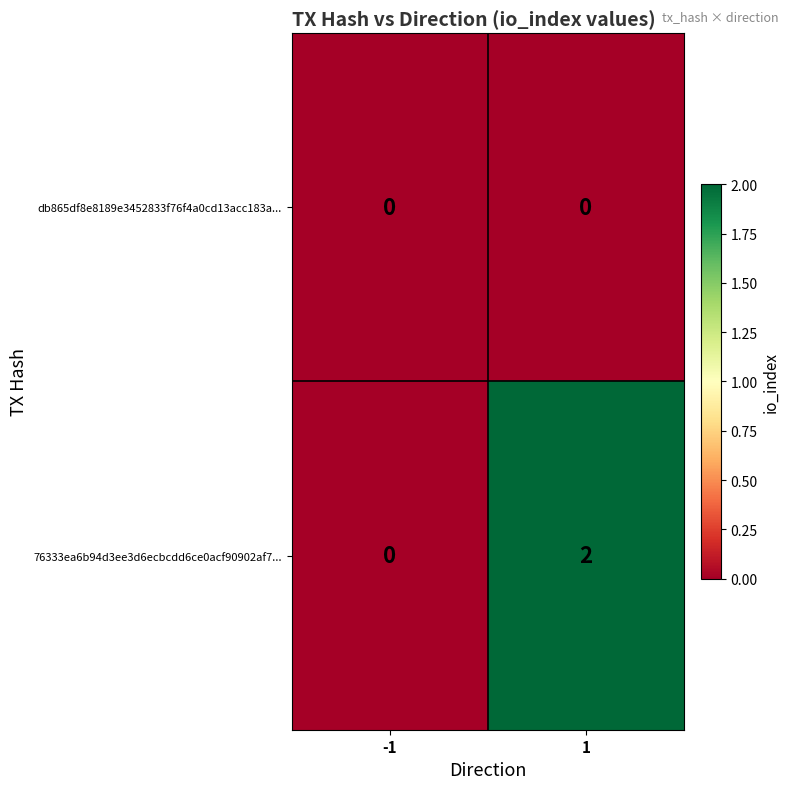

Rank the series by their average value, from highest to lowest.

76333ea6b94d3ee3d6ecbcdd6ce0acf90902af7..., db865df8e8189e3452833f76f4a0cd13acc183a...